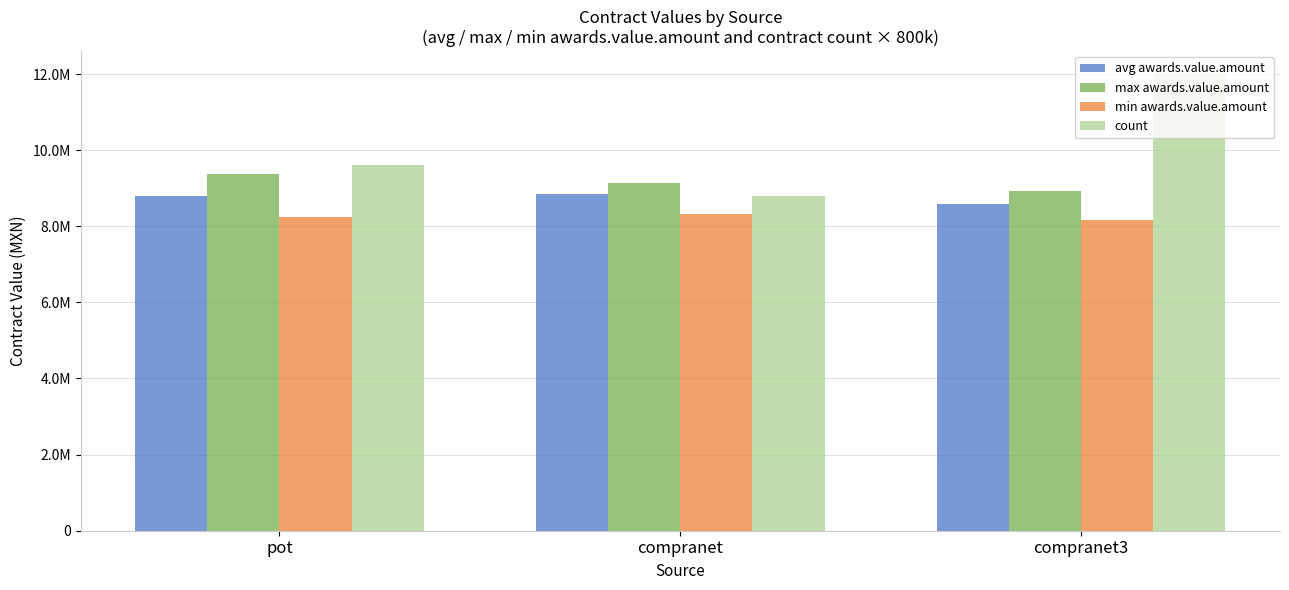

What is the difference between the maximum and second lowest values in the max awards.value.amount series?

241870.3